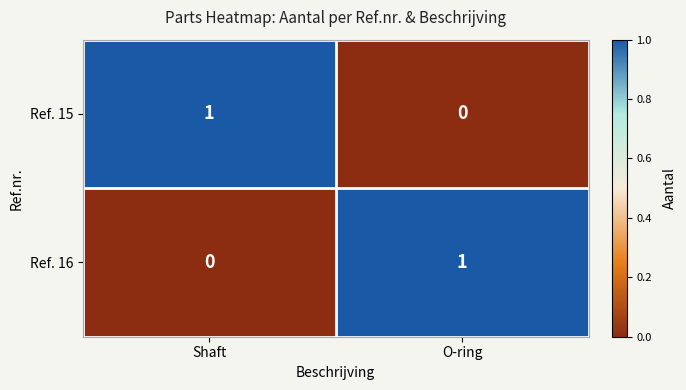

The Ref. 15 series shows 2 at Shaft. True or false?

False